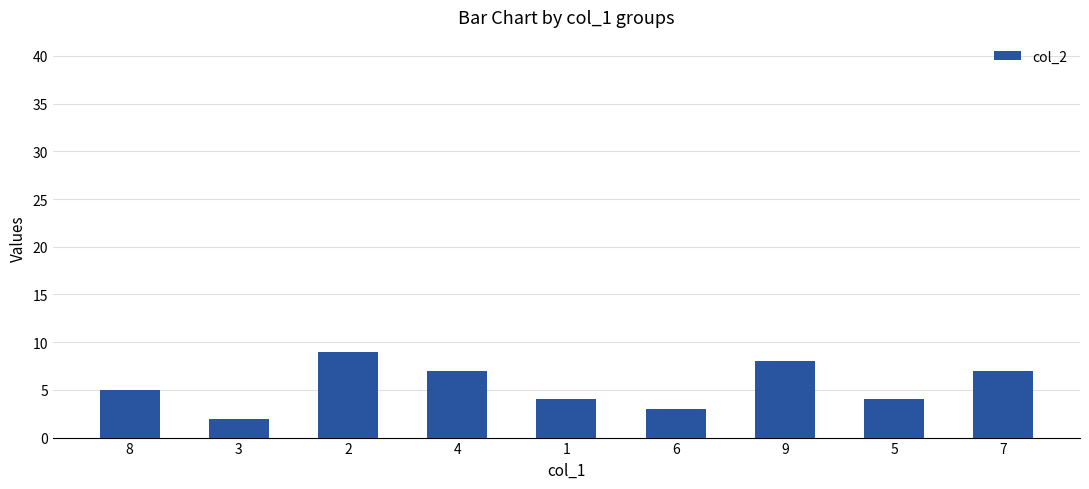

What is the approximate value at 9?

8